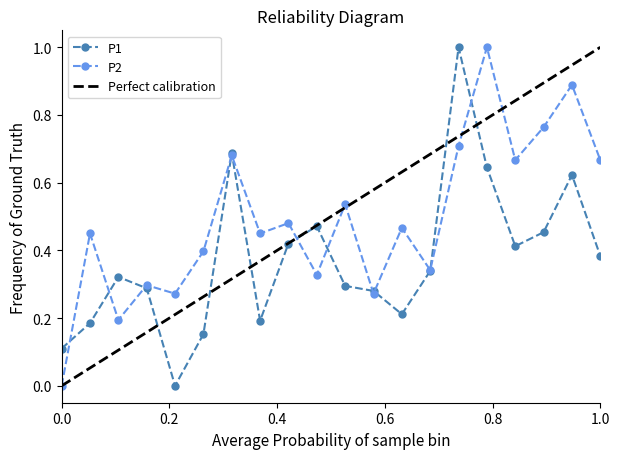

Which series has the largest range (max minus min)?

P1